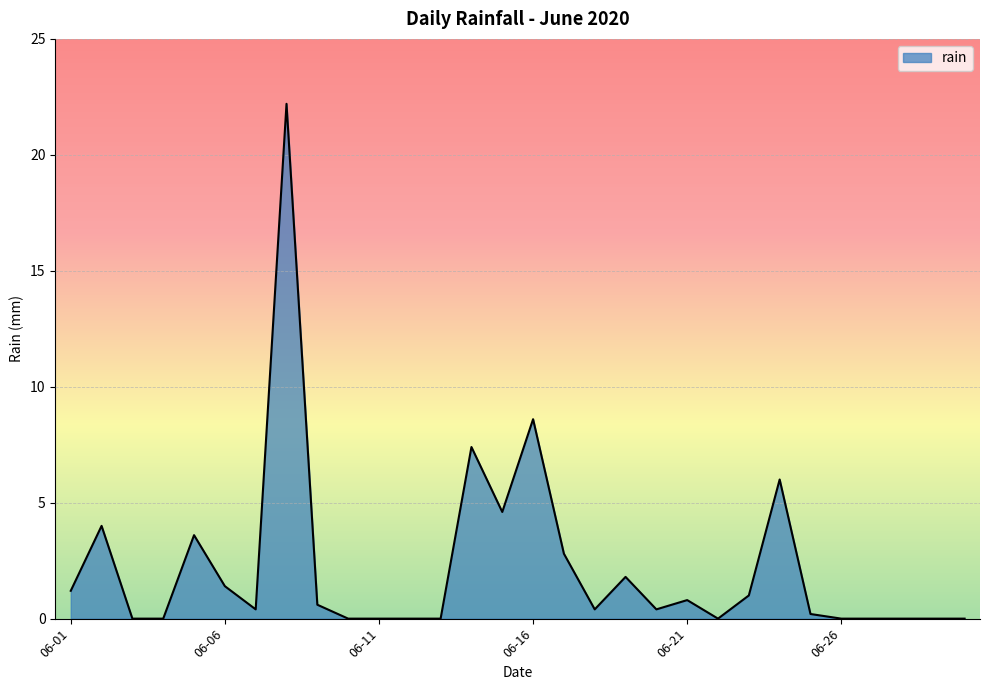

What is the greatest value displayed?

22.2